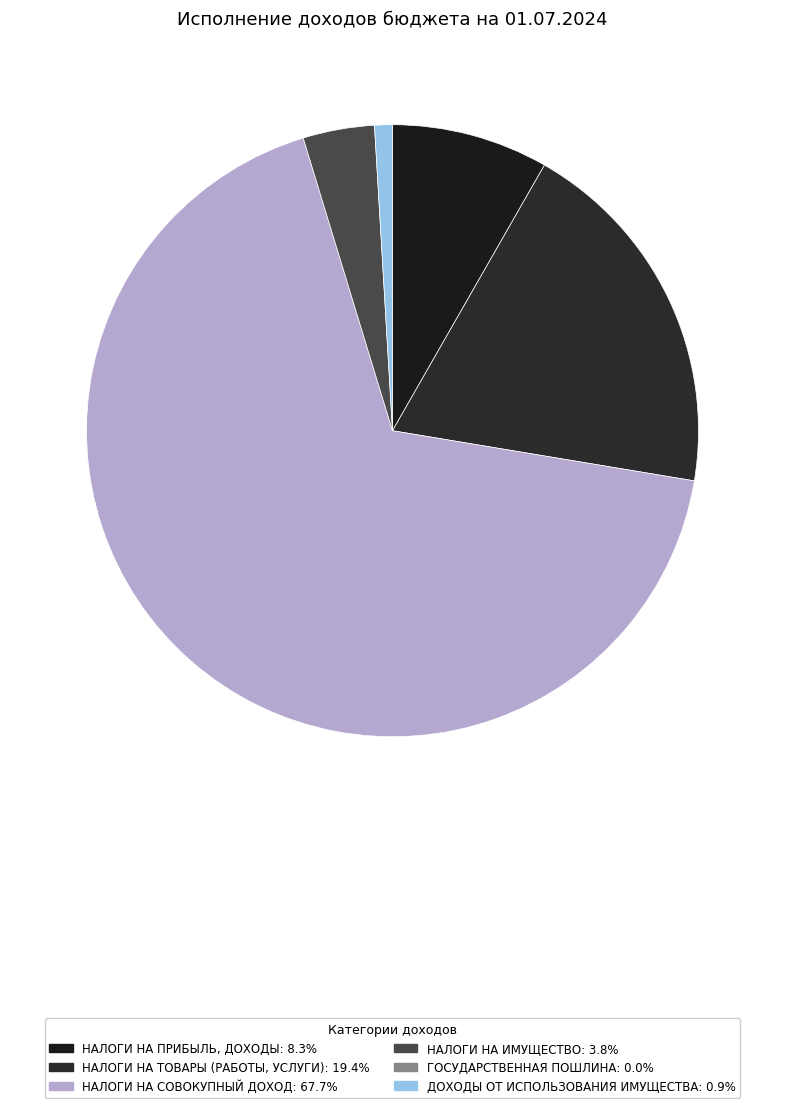

How many slices are in this pie chart?

5